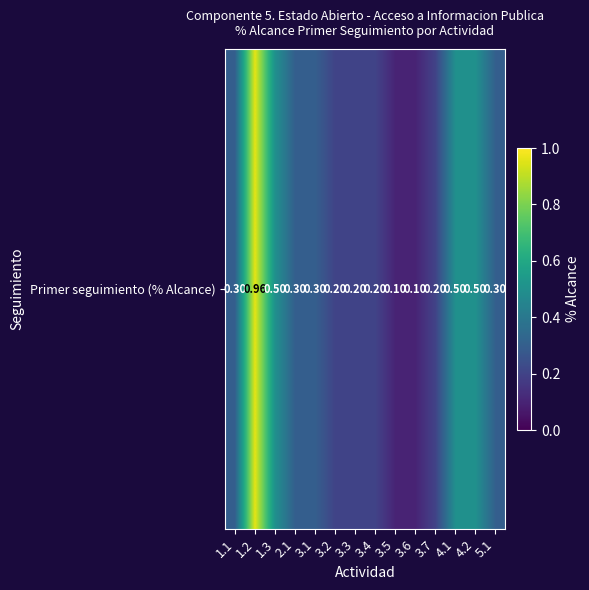

True or false: the data shows 0.6 at 1.2.

False